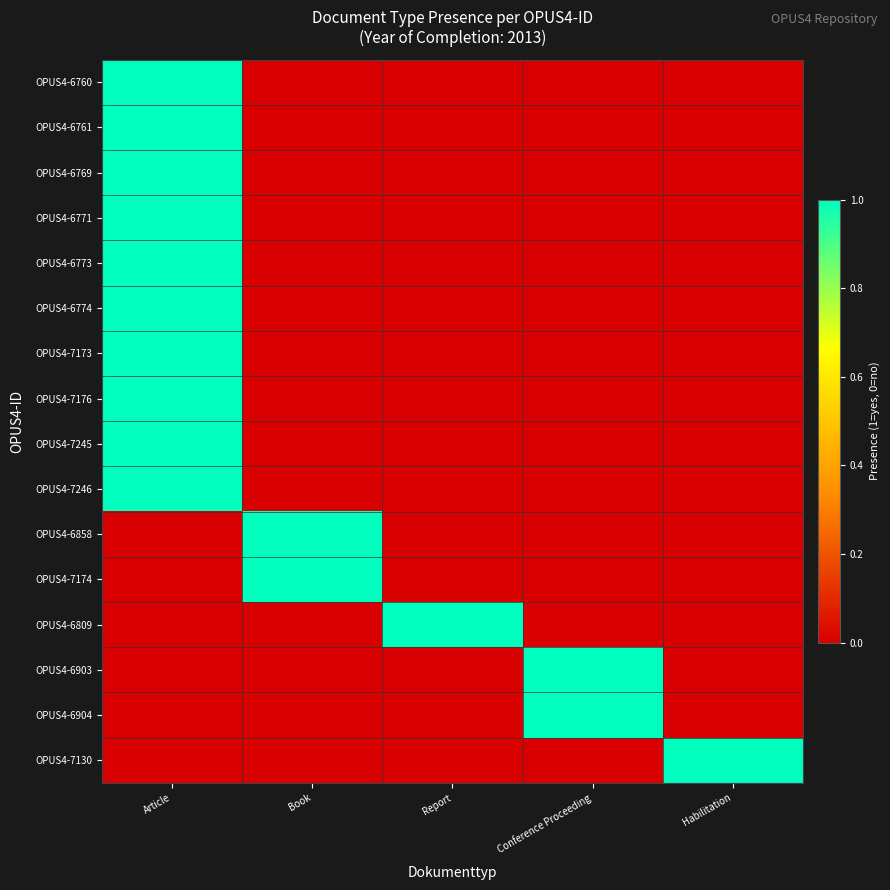

Which series changed the most between Book and Report?

OPUS4-6858